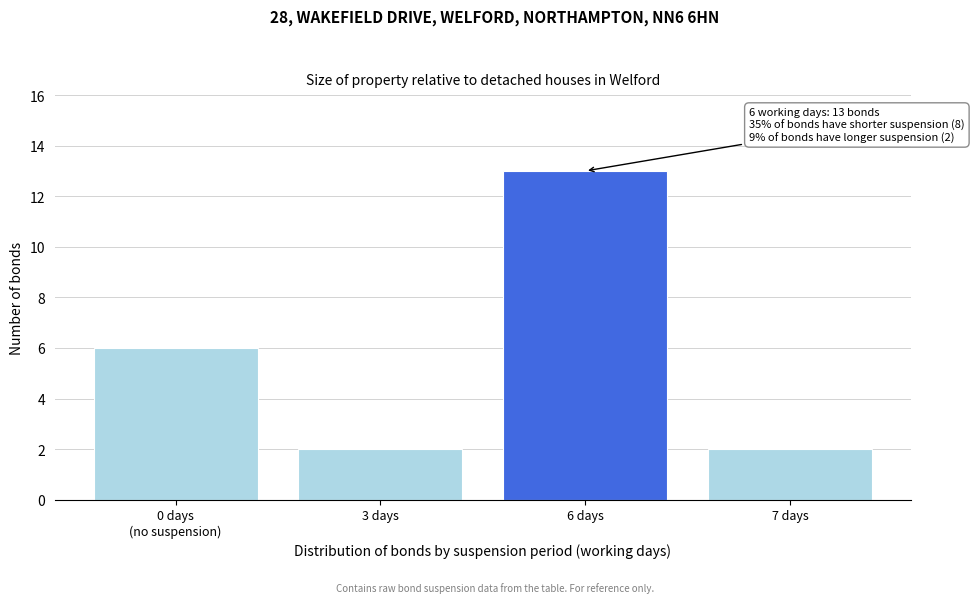

Reading left to right, transcribe all the data shown in this chart.

6	2	13	2